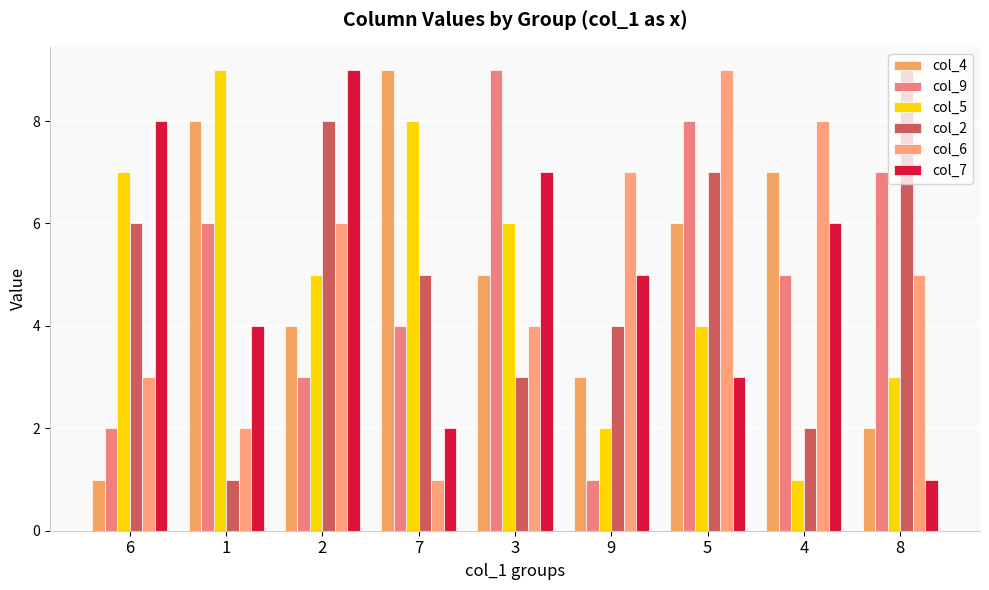

What is the difference between the highest and lowest values at 1?

8